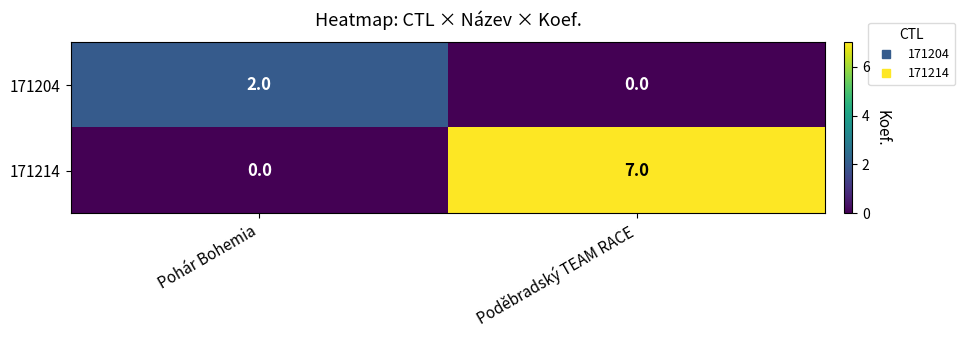

What is the sum of all 171214 values?

7